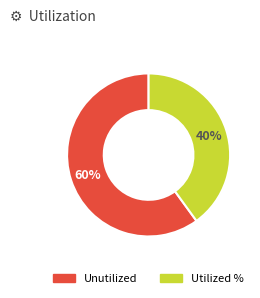

Is there a majority slice in this chart?

Yes